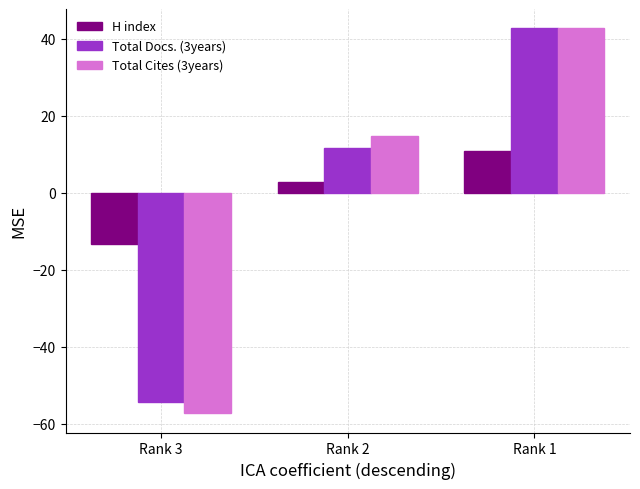

How many positive values does the Total Docs. (3years) series have?

2